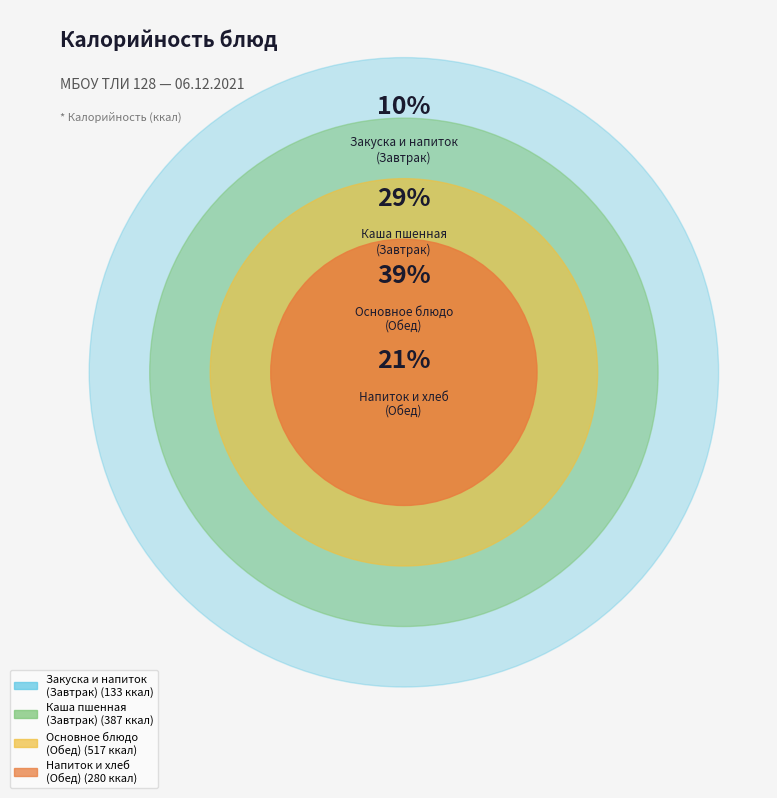

Does any single category account for the majority?

No